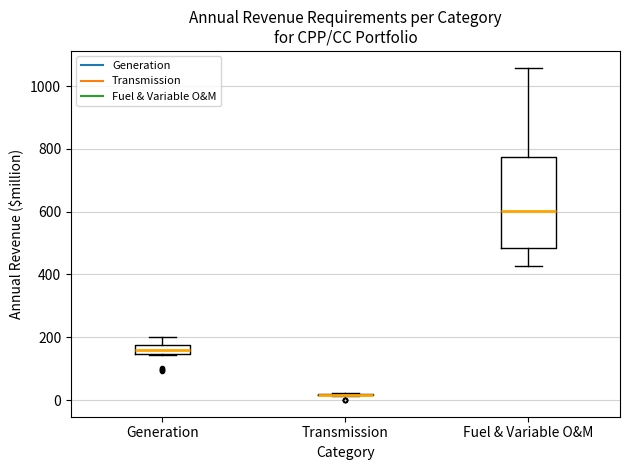

Which box is the tallest, from its lower edge to its upper edge?

Fuel & Variable O&M